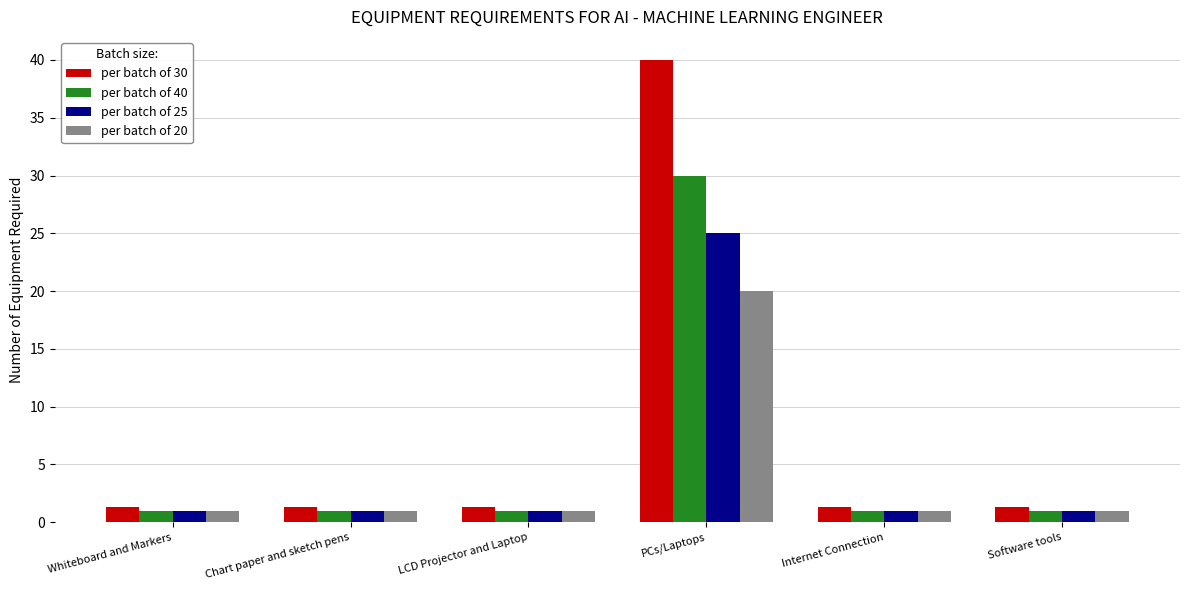

Which series has the largest range (max minus min)?

per batch of 30